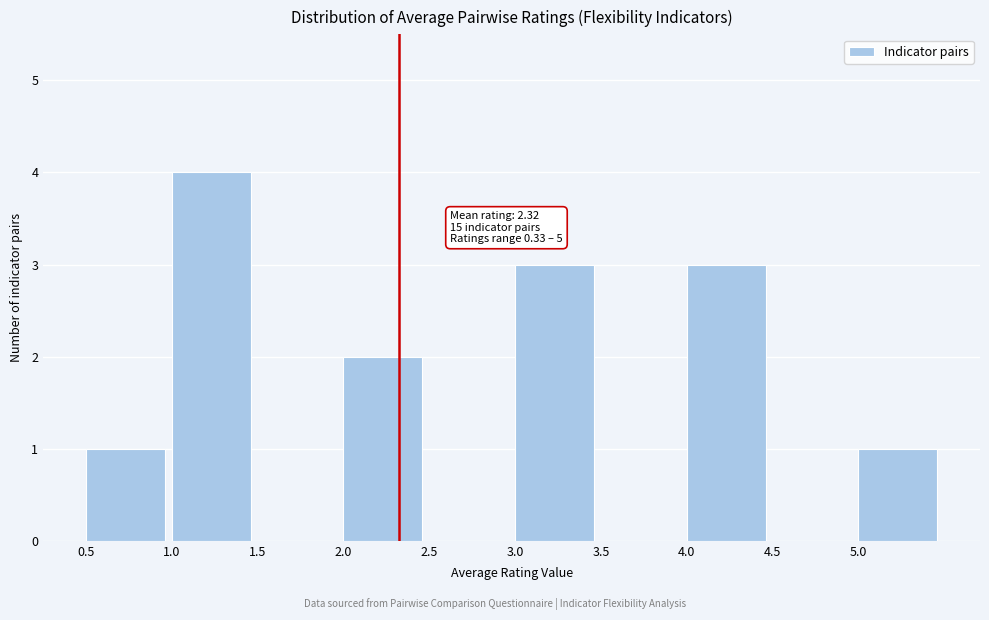

Over which range of the x-axis is the bar tallest?

1.0 to 1.5